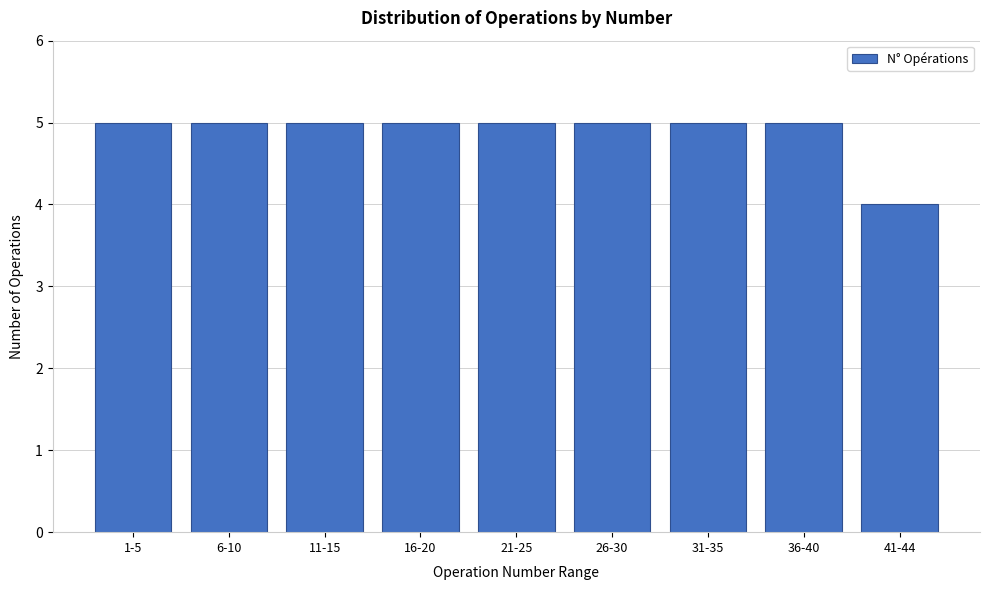

Reading left to right, extract all data points from this chart.

1-5=5	6-10=5	11-15=5	16-20=5	21-25=5	26-30=5	31-35=5	36-40=5	41-44=4